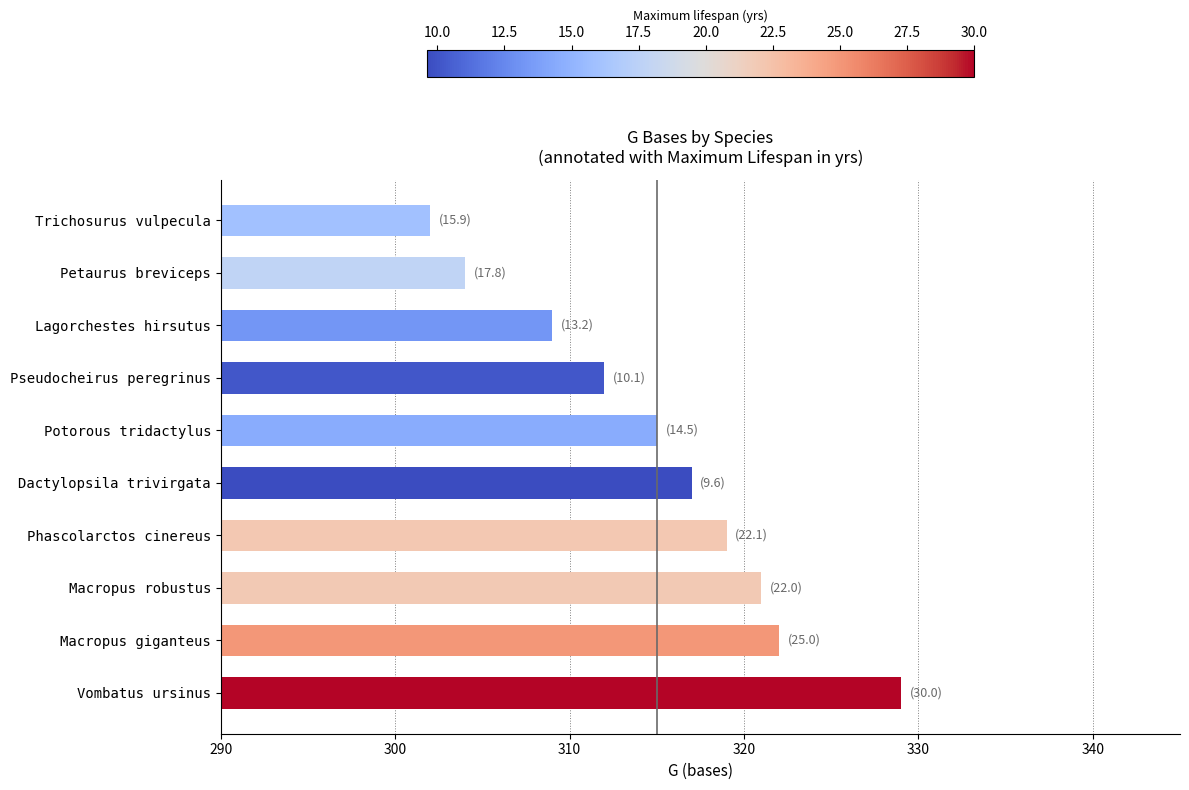

Read the value at Dactylopsila trivirgata.

317